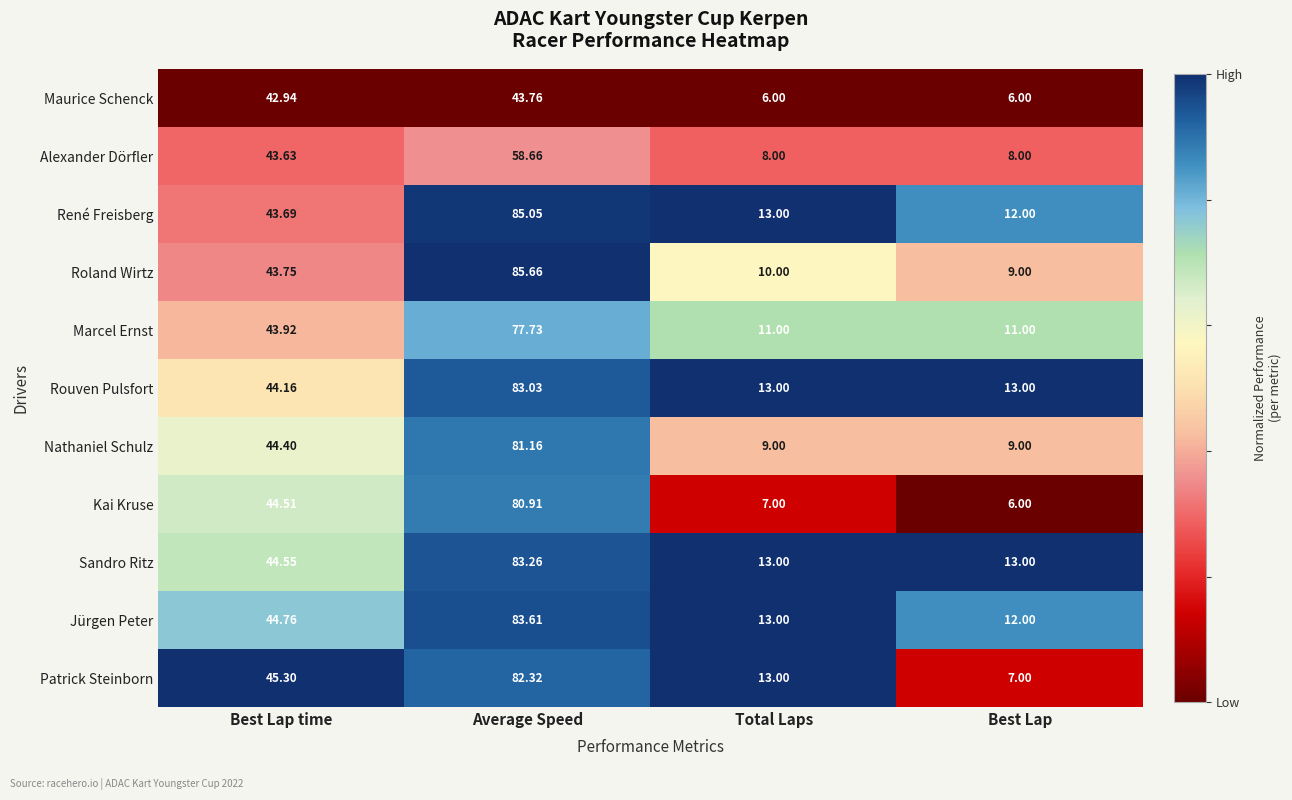

Which category has the highest value across all series?

Average Speed